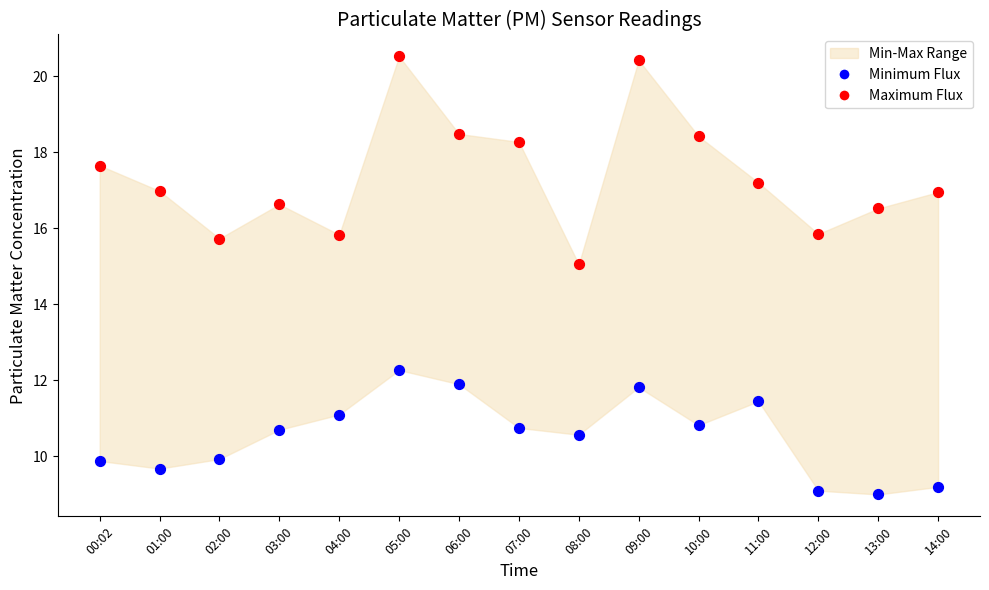

Across all data points, what is the range of Y values (max minus min)?

11.5